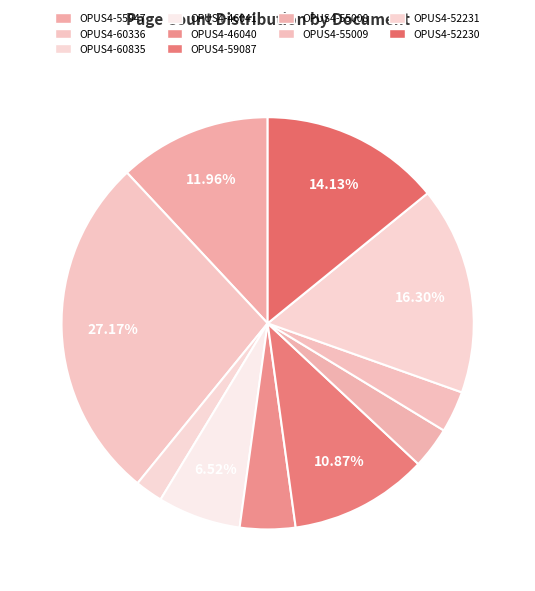

Count the number of slices in the pie.

10